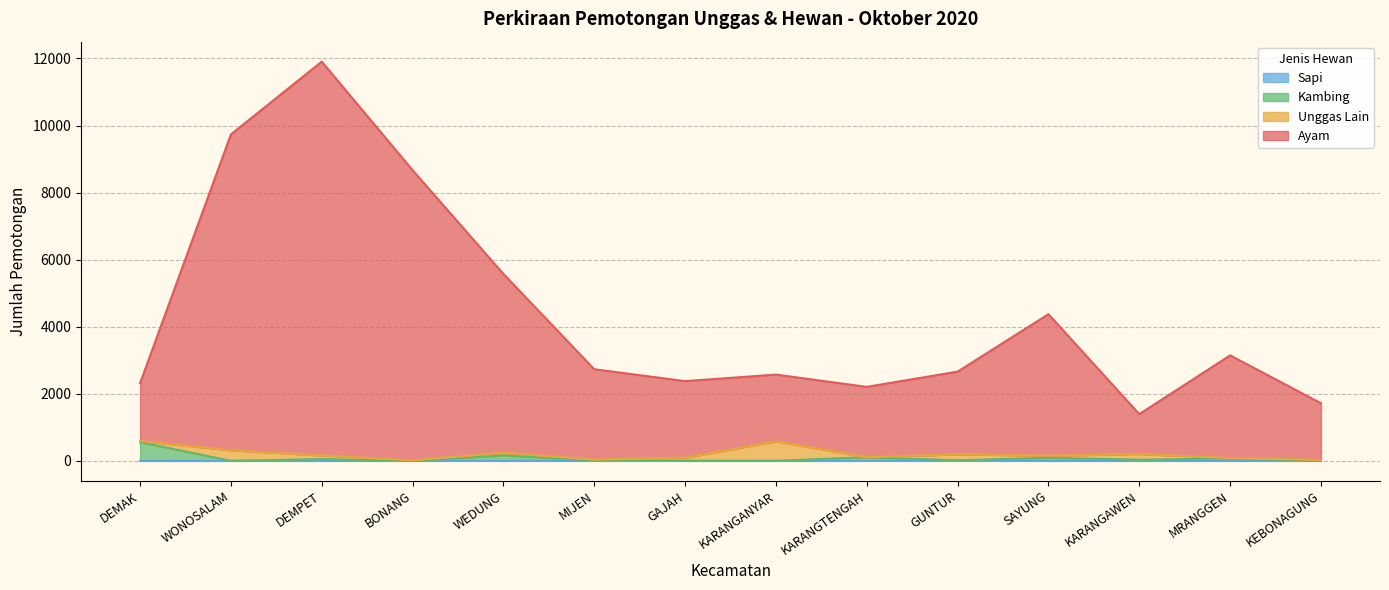

Between DEMAK and MRANGGEN, which series saw the biggest shift?

AYAM